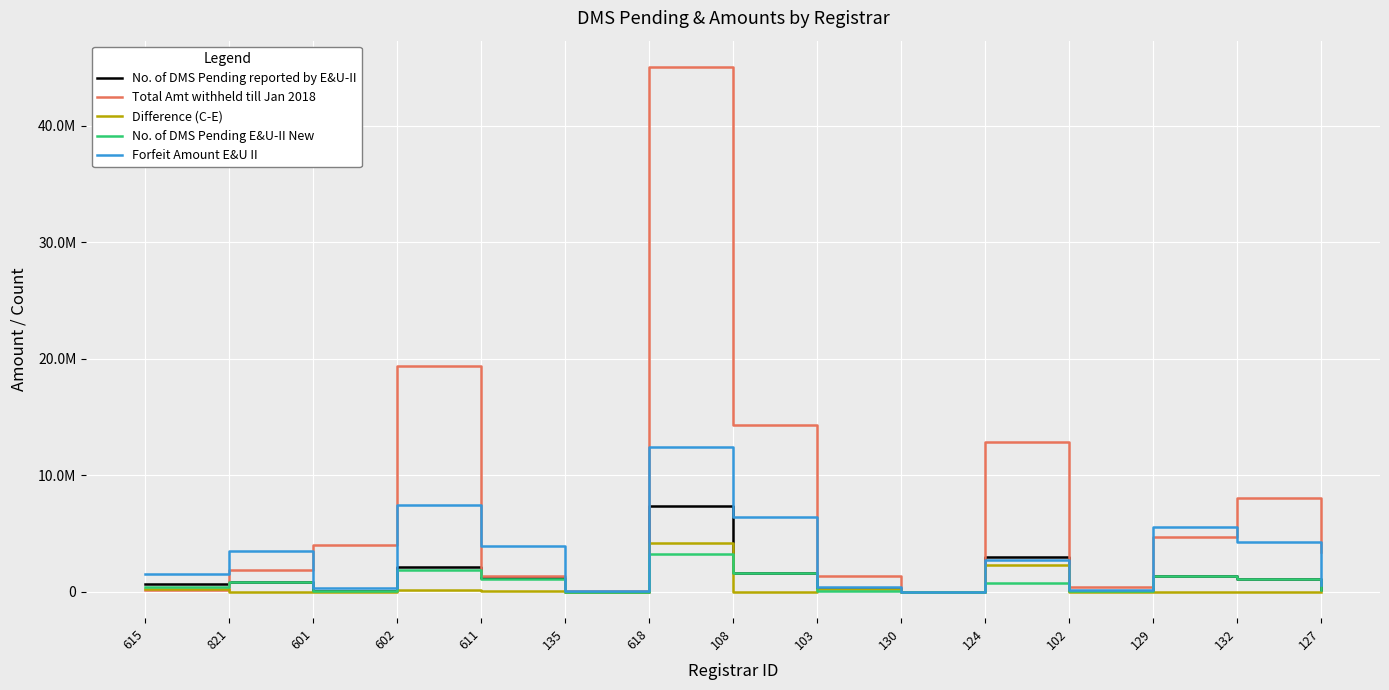

The No. of DMS Pending E&U-II New series shows 581722 at 132. True or false?

False